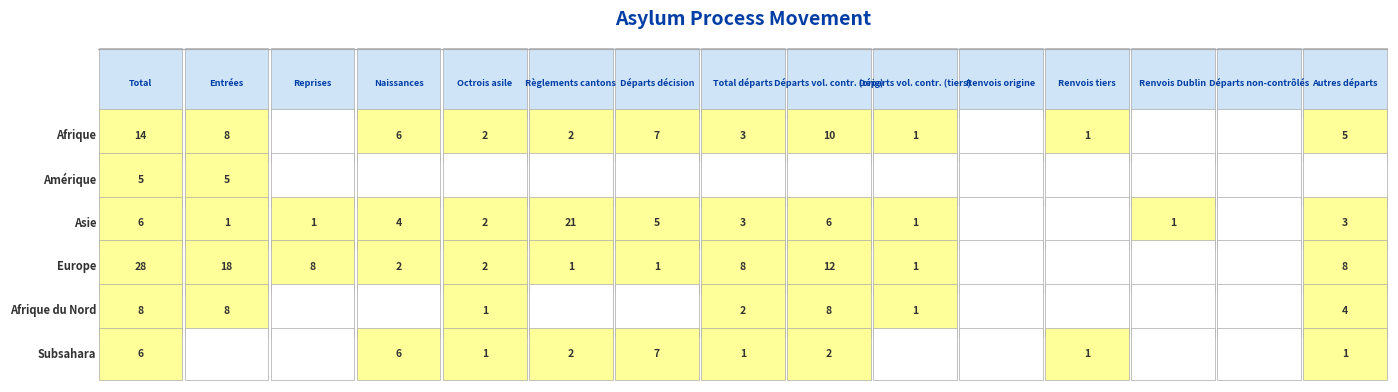

What is the difference between the maximum and minimum values in the Subsahara series?

7